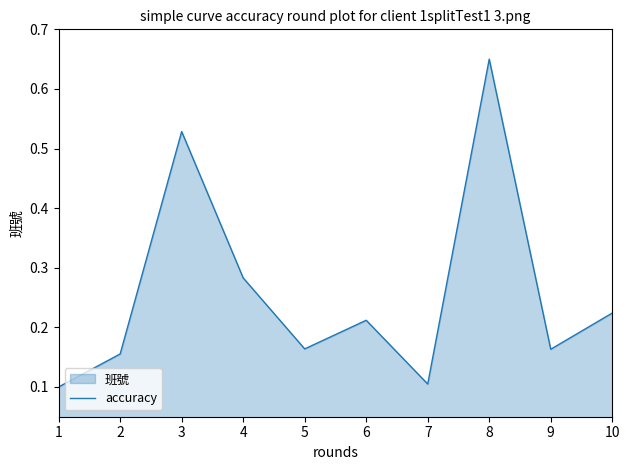

Does the chart display data point markers on the line(s)?

No